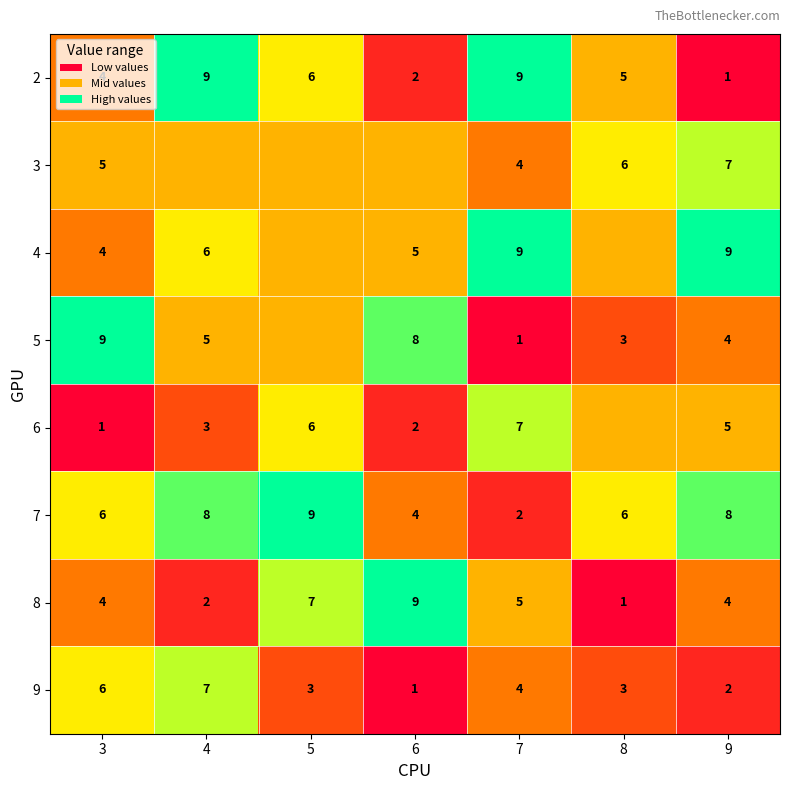

Which category has the highest value in the 8 series?

6